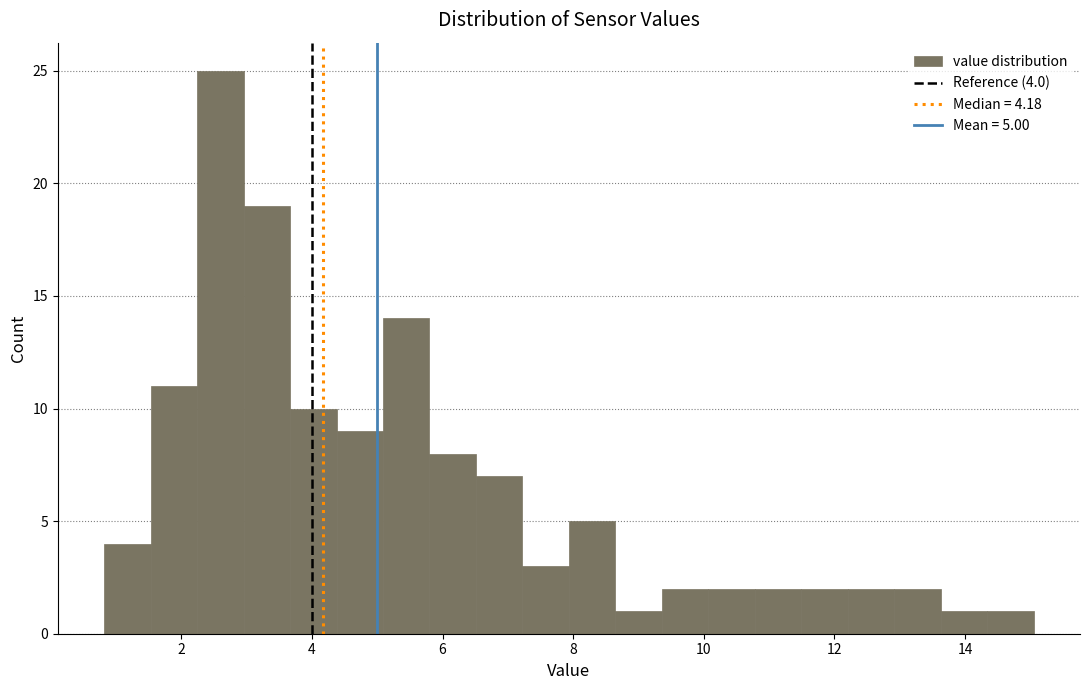

Read against the x-axis, roughly where is the centre of the tallest bar?

2.6